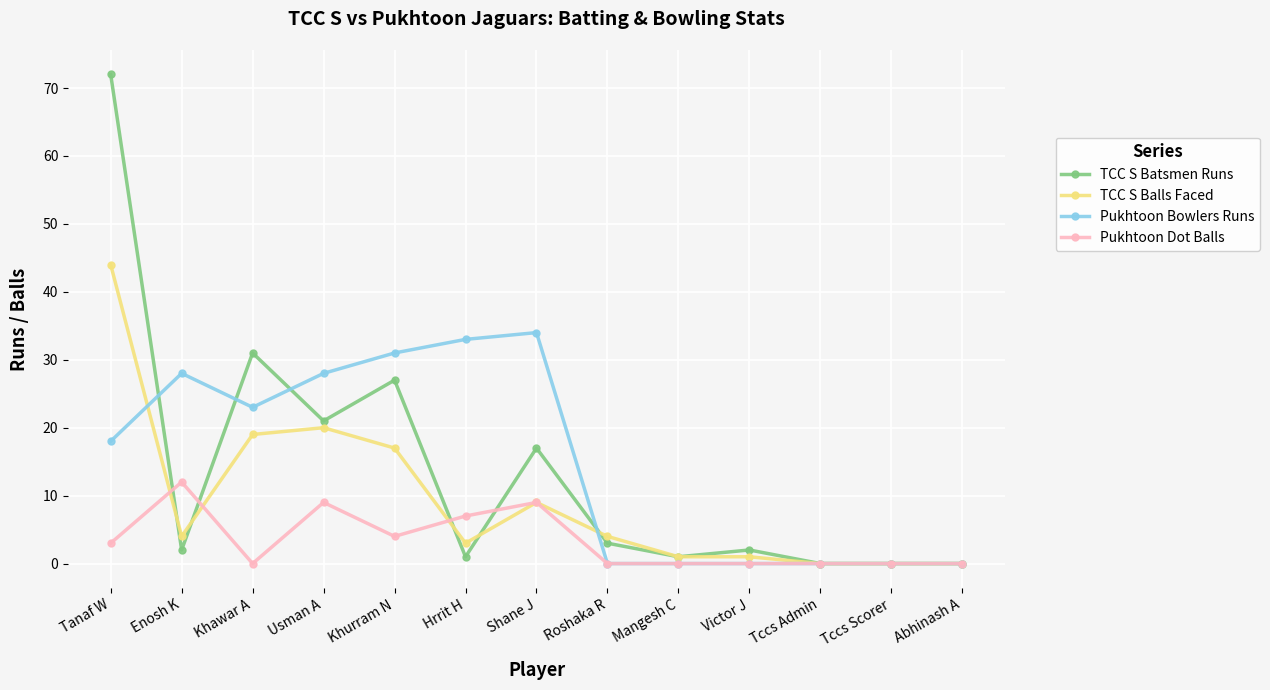

How many data points does each series have?

13